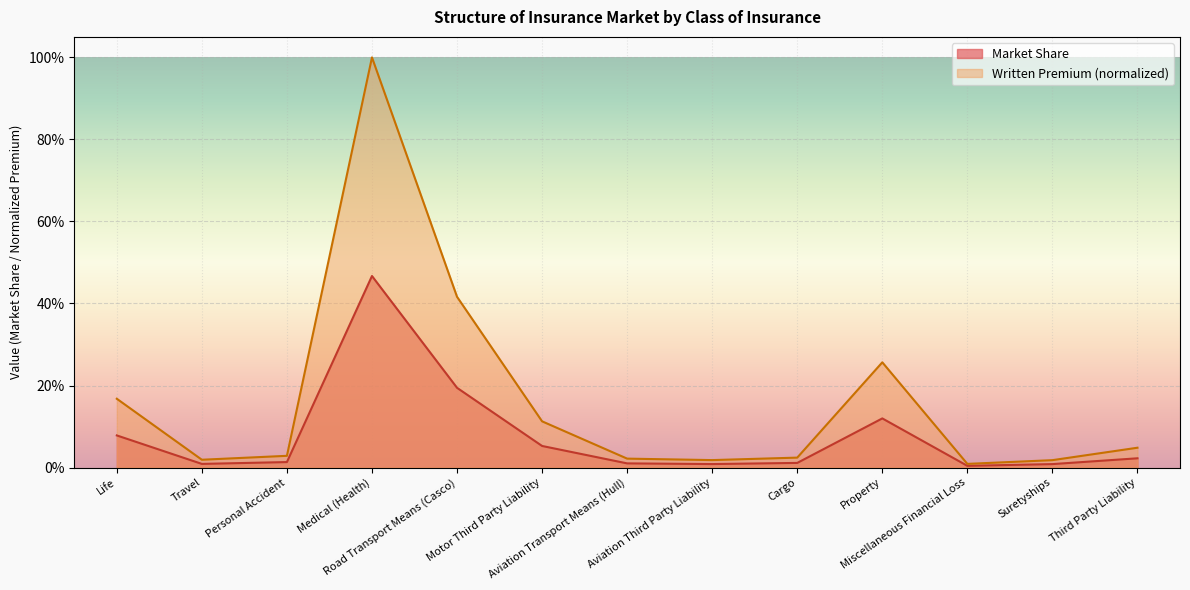

True or false: Written Premium and Market Share intersect in this chart.

False